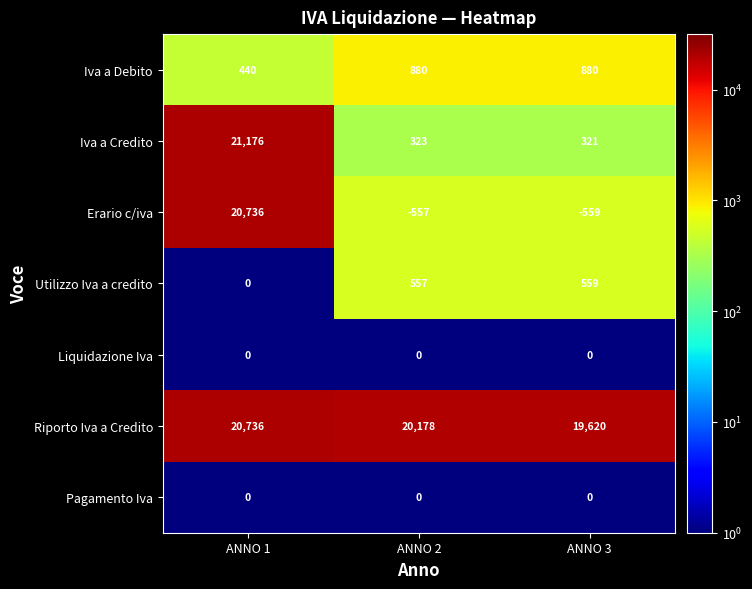

Count the number of data series in this chart.

7